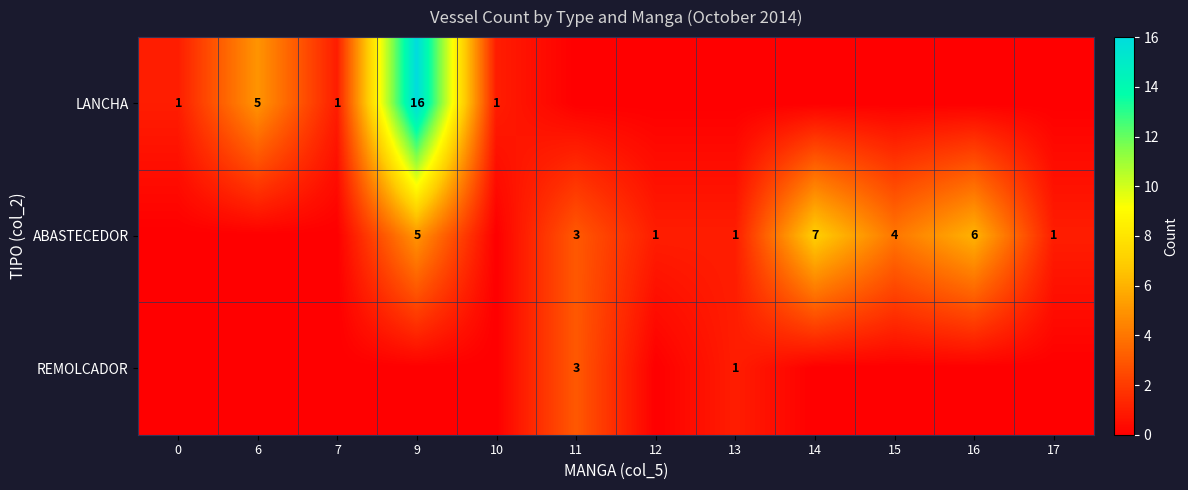

True or false: ABASTECEDOR has a value of 12 at 14.

False